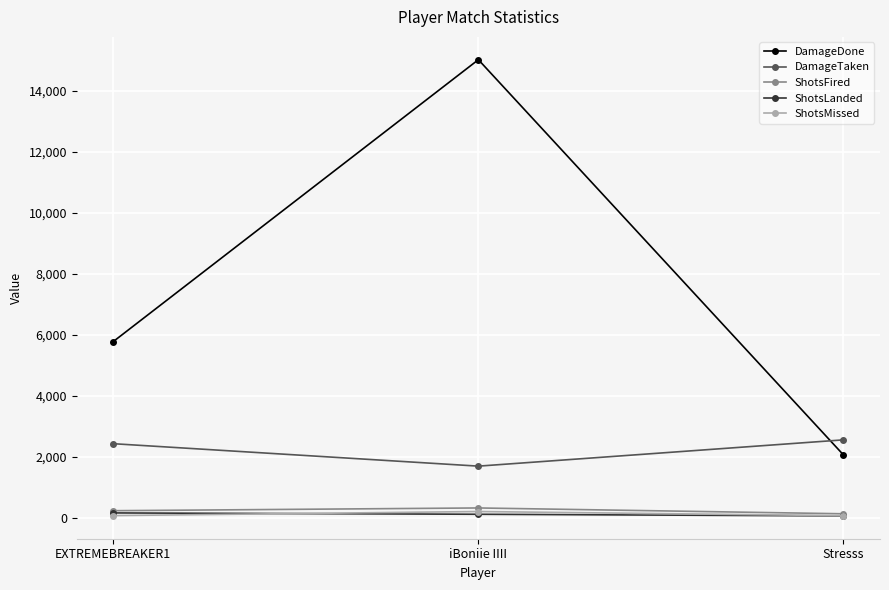

At how many categories does at least one series exceed 13255?

1